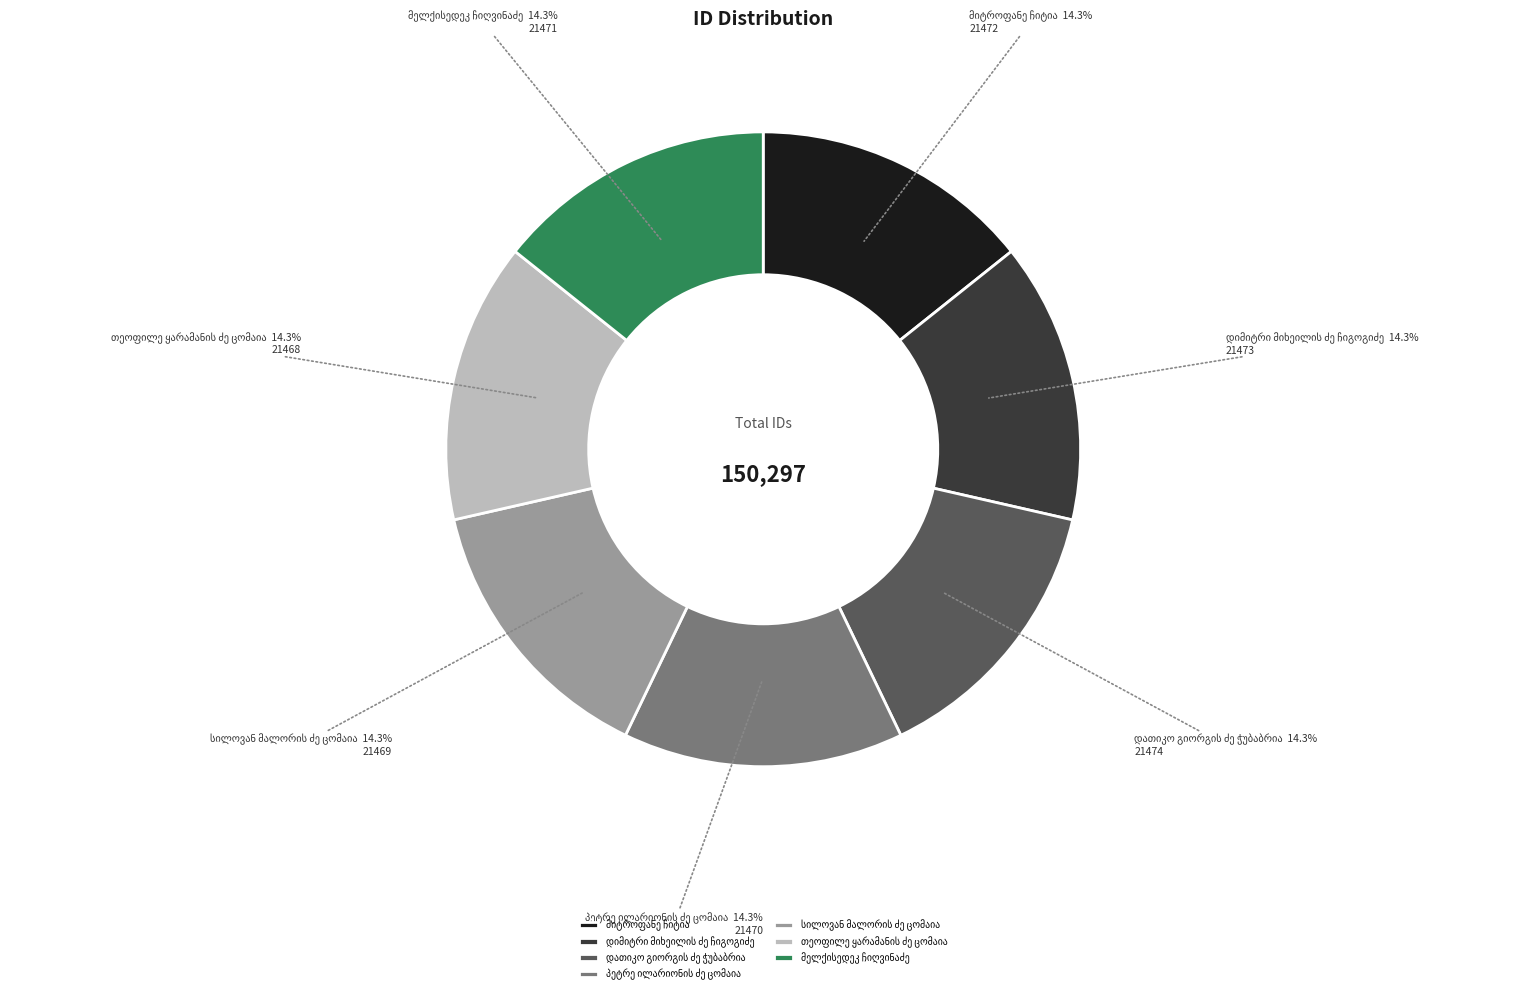

Is there a majority slice in this chart?

No